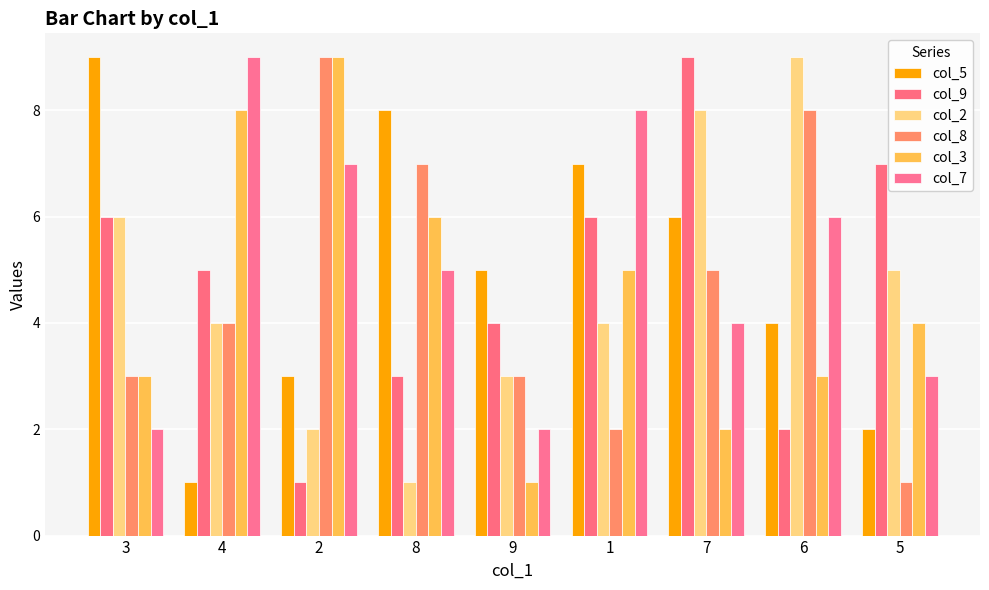

Is it true that col_8 equals 3 at 3?

True